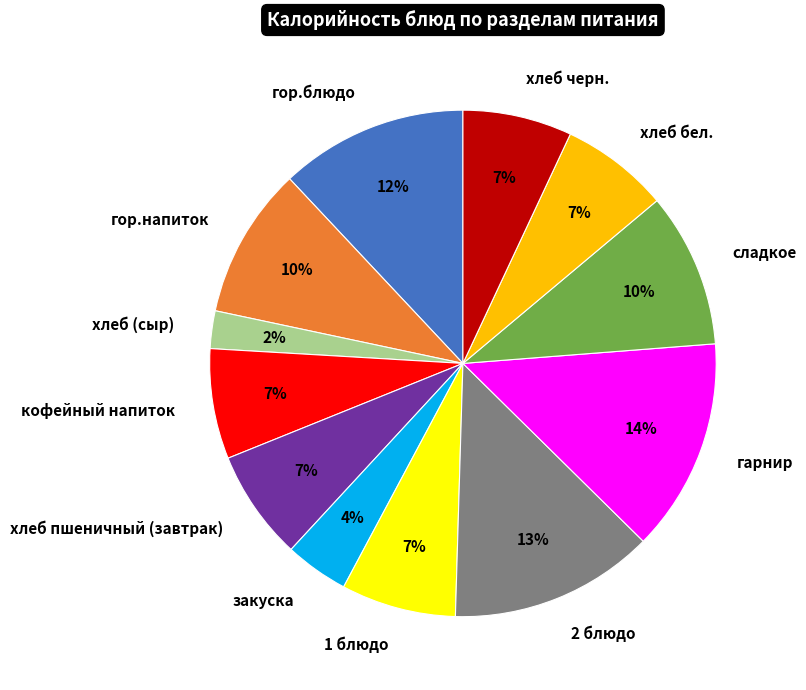

What is the smallest slice in the pie chart?

хлеб (сыр)